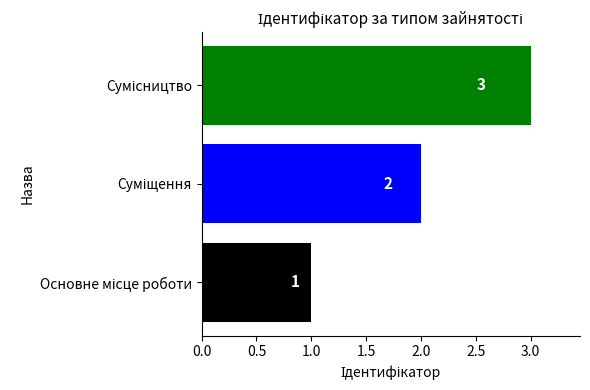

The value at Сумісництво is 2. True or false?

False